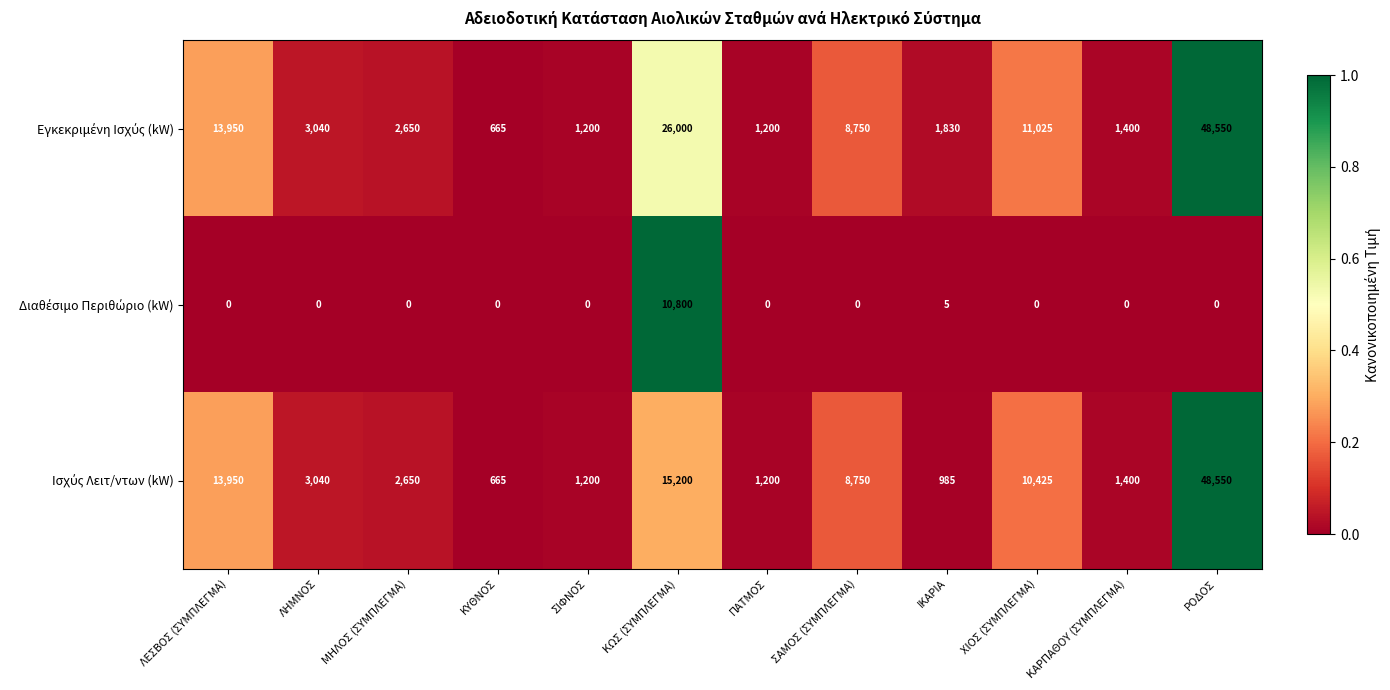

What is the maximum value shown in the chart?

48550